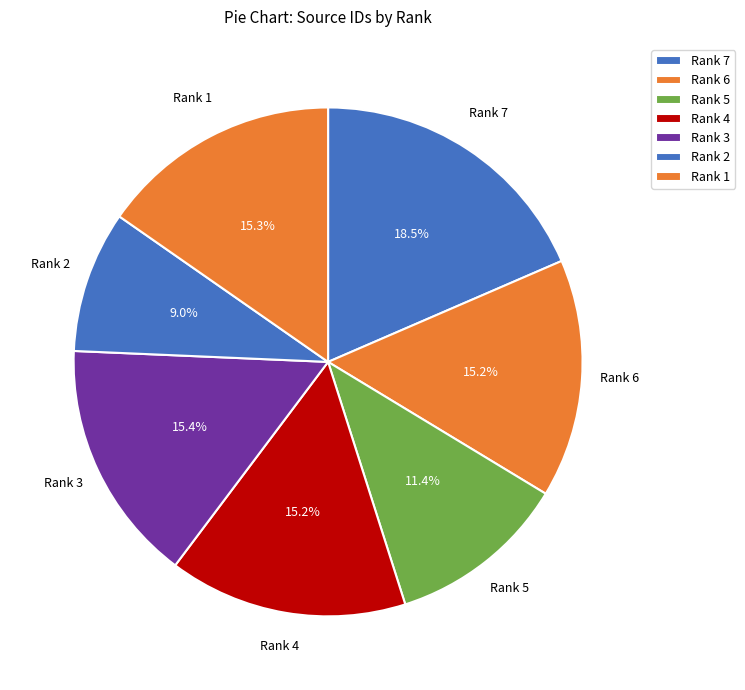

Is Rank 3 the majority of the pie?

No